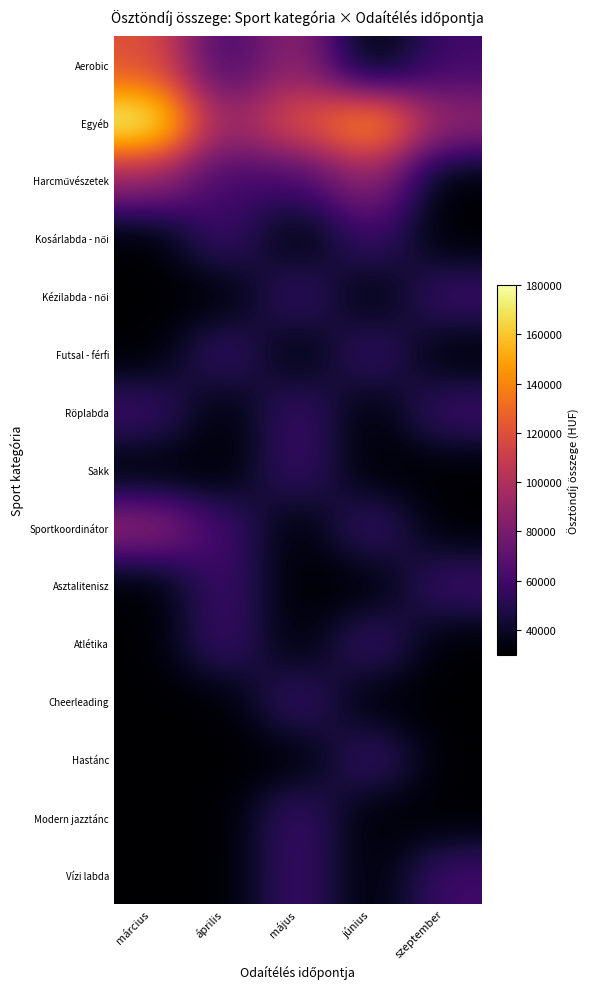

How many distinct data groups are displayed?

15